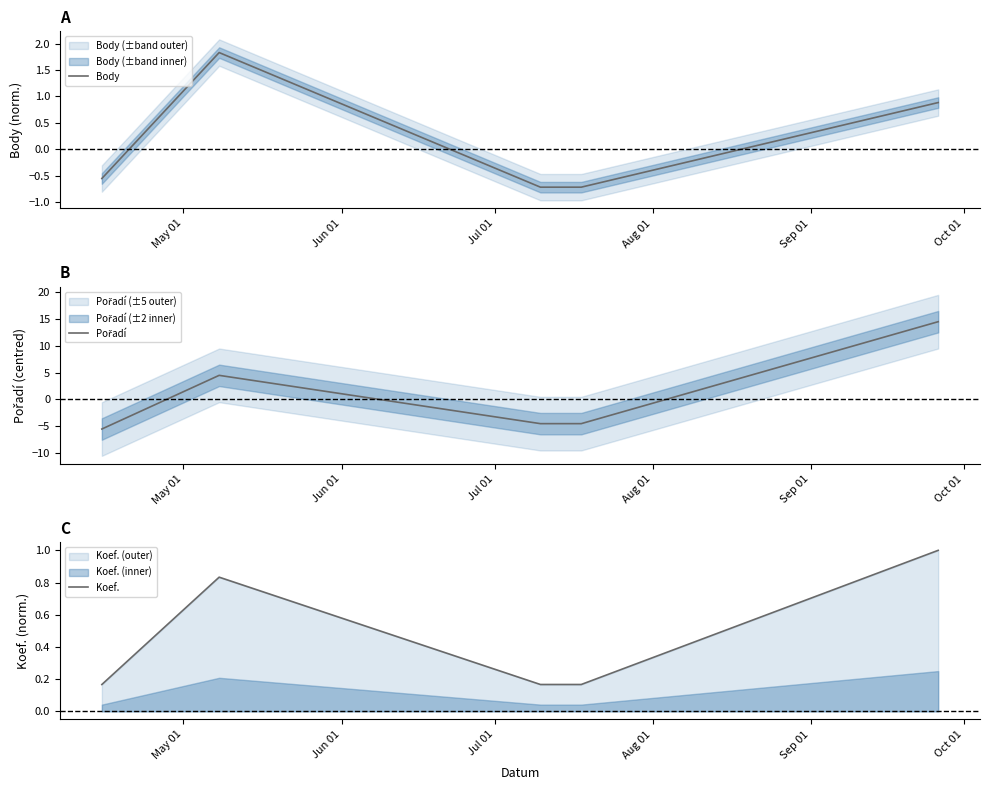

How many interior local peaks does the Pořadí series have?

1